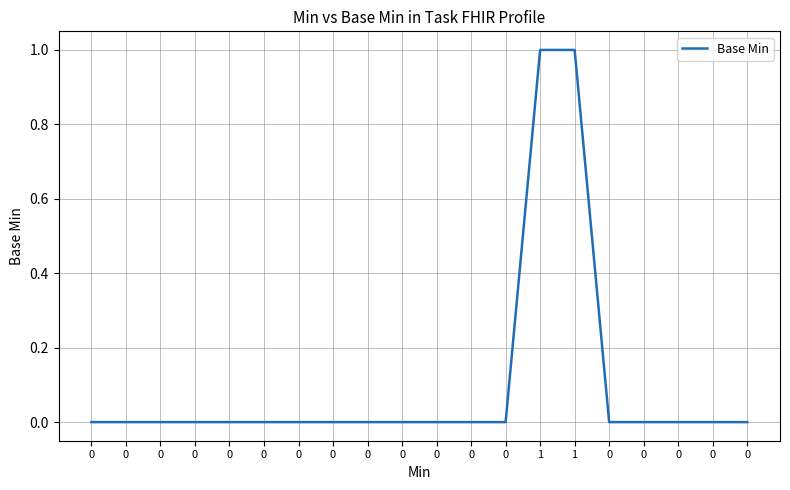

The chart shows a value of 0 at 0. True or false?

True